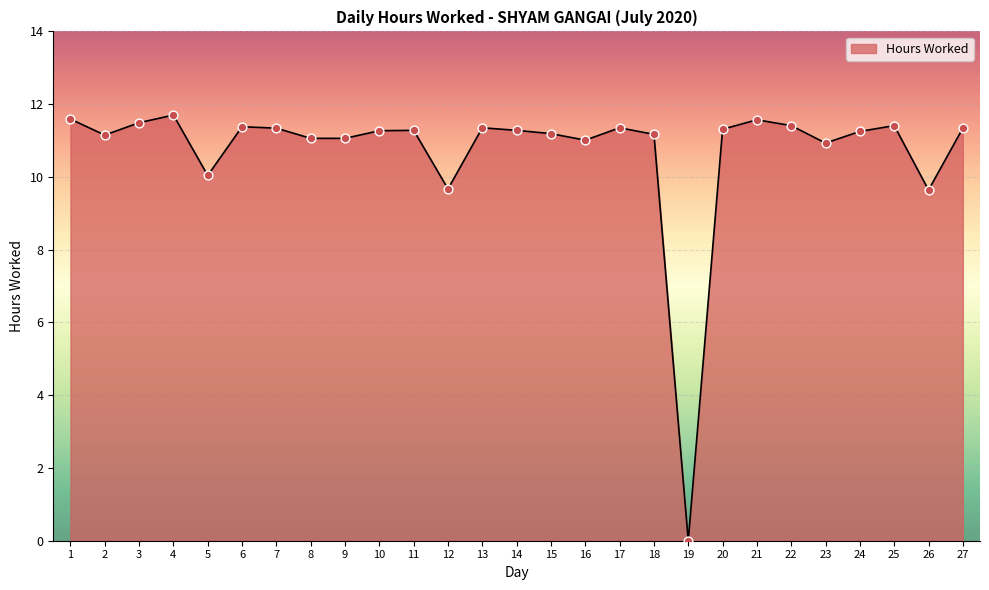

What is the change in value from 2 to 6?

+0.2